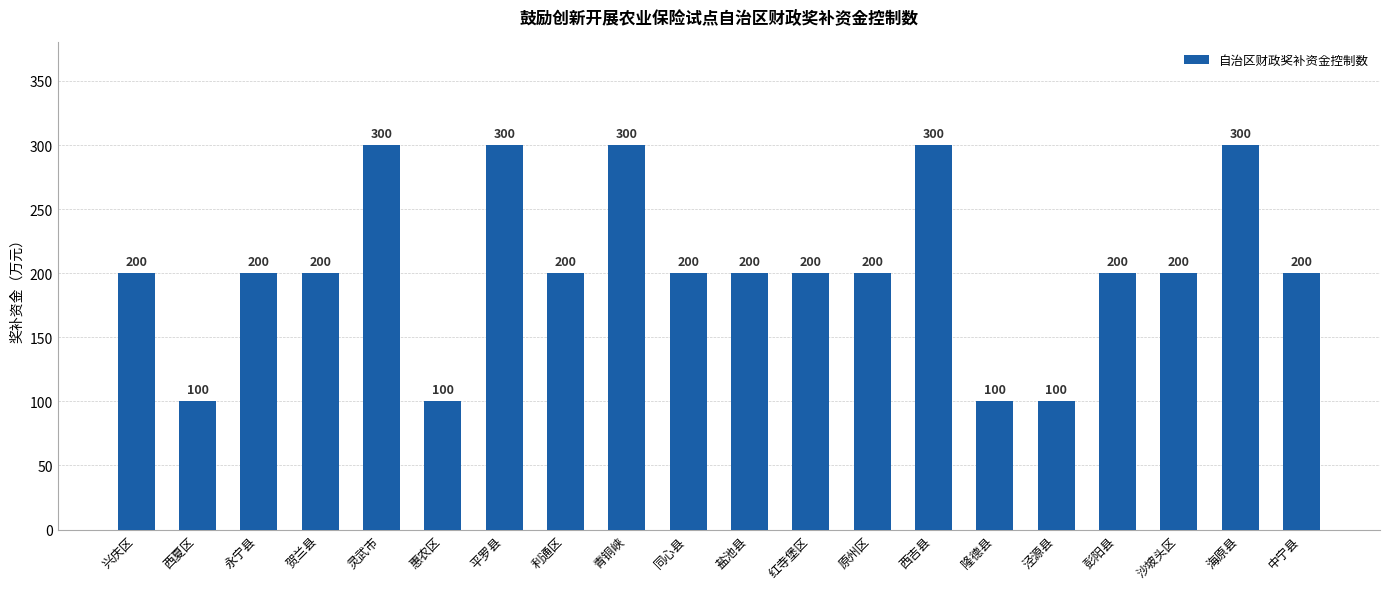

How many categories are shown in the chart?

20